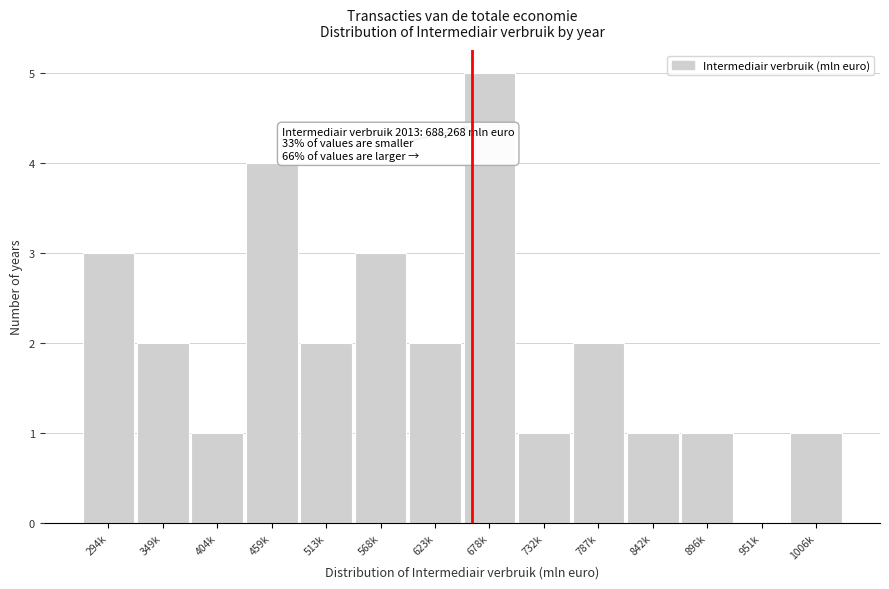

Reading left to right, list all the values displayed in this chart.

294k=3	349k=2	404k=1	459k=4	513k=2	568k=3	623k=2	678k=5	732k=1	787k=2	842k=1	896k=1	951k=0	1006k=1